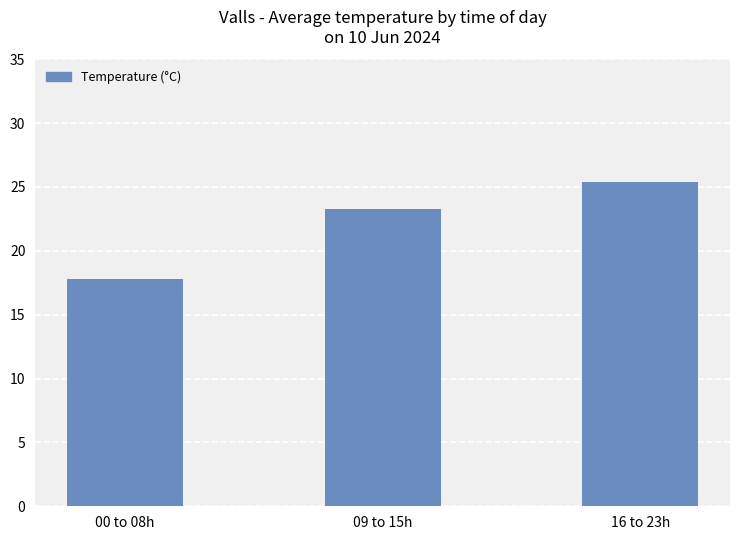

What is the change in value from 00 to 08h to 16 to 23h?

+7.6